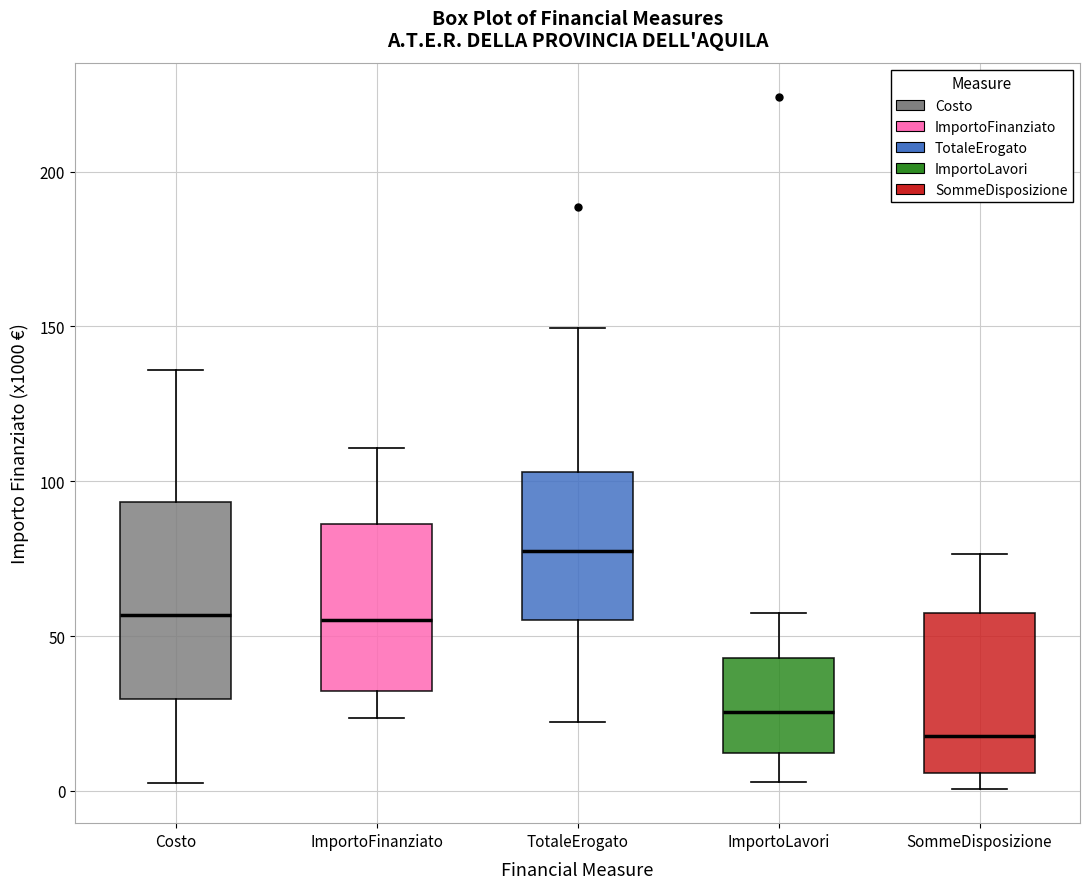

Where does the median line of the box for ImportoFinanziato sit on the y-axis? The values are not printed on the chart, so give them approximately, as read against the axis.

55